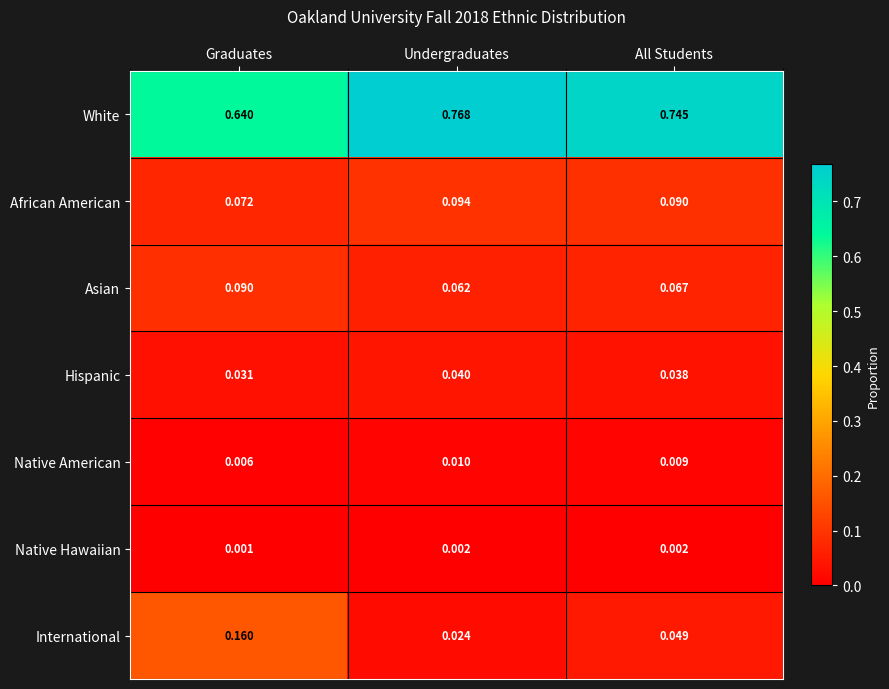

Which series changed the most between Graduates and Undergraduates?

International